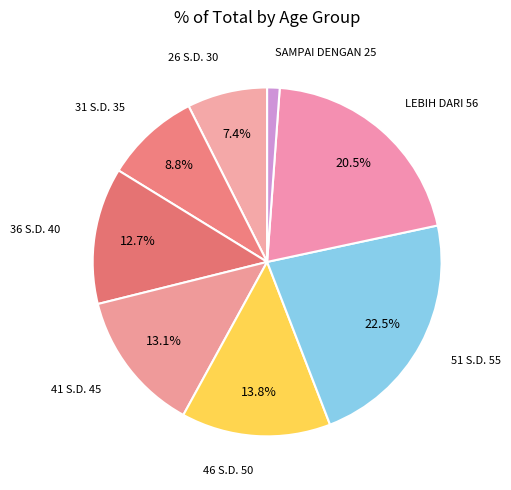

To the nearest percent, what percentage of the pie is SAMPAI DENGAN 25?

1%